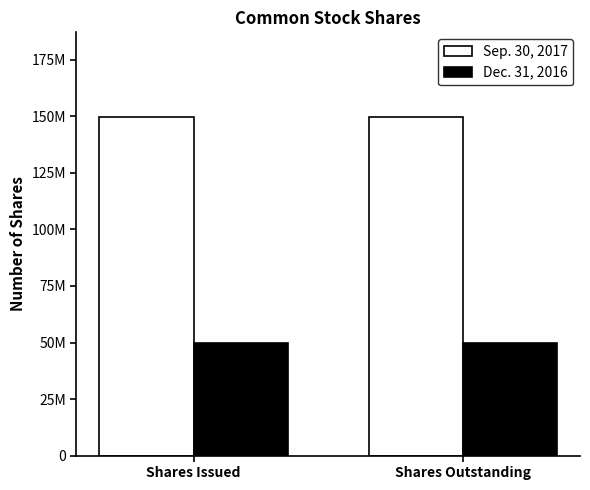

True or false: Dec. 31, 2016 has a value of 77610467 at Shares Issued.

False